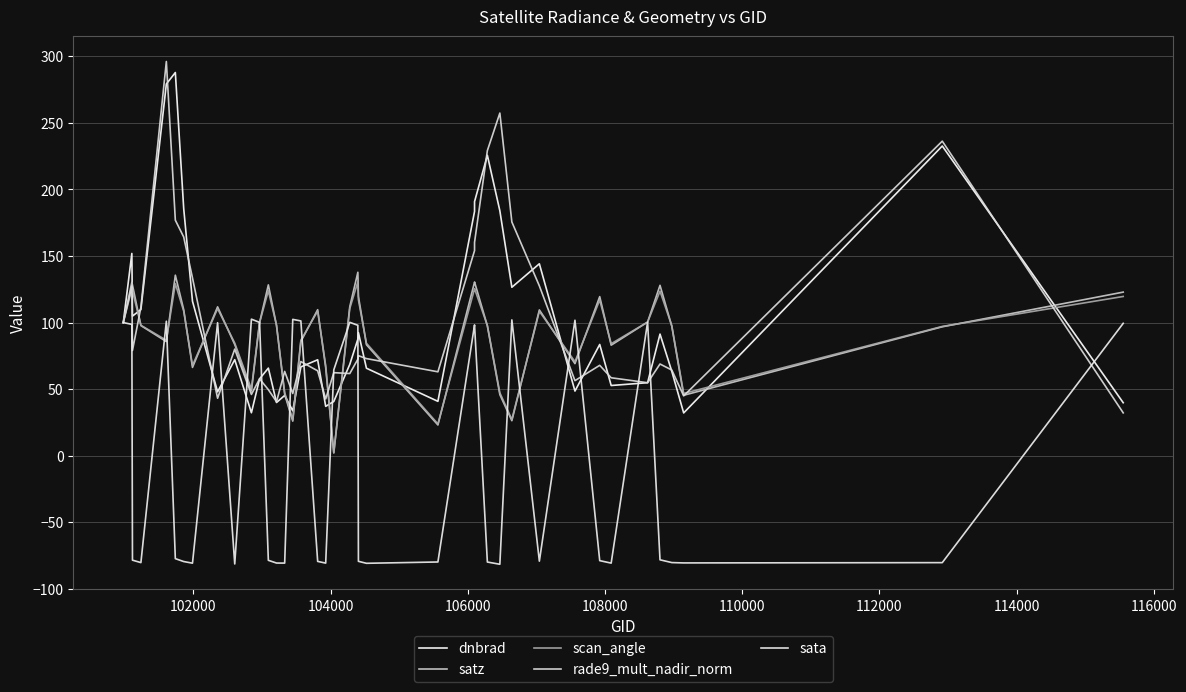

Reading left to right, transcribe all the data shown in this chart.

dnbrad: 100.0	151.9	104.9	109.8	279.3	287.9	185.7	116.0	48.0	72.1	32.2	57.7	65.8	39.9	45.3	33.7	66.7	72.1	37.0	40.8	68.6	87.5	92.5	65.7	40.8	183.5	190.9	225.7	184.0	126.5	144.2	48.6	83.6	52.7	54.8	91.4	63.3	32.1	232.7	39.8
satz: 100.0	130.4	128.3	97.7	85.7	135.6	109.7	66.3	111.8	83.5	48.6	100.0	128.3	97.8	46.1	26.0	85.8	109.7	66.2	2.1	111.9	137.8	119.7	83.4	23.1	130.4	130.5	97.6	45.9	26.3	109.5	69.2	119.5	83.0	100.4	128.0	97.3	45.4	96.8	122.9
scan_angle: 100.0	125.4	123.8	98.0	86.7	129.2	108.6	67.8	110.5	84.6	50.0	100.0	123.9	98.0	47.5	26.8	86.7	108.6	67.7	2.2	110.5	130.7	117.1	84.5	23.9	125.4	125.5	97.8	47.3	27.2	108.5	70.6	116.9	84.1	100.4	123.6	97.5	46.7	97.1	119.6
rade9_mult_nadir_norm: 100.0	127.5	79.1	111.5	296.2	176.9	164.3	133.5	43.2	80.1	46.0	57.7	49.6	40.6	63.3	46.7	70.7	63.8	42.6	62.4	61.7	72.5	75.1	73.0	63.0	154.1	160.2	229.2	257.4	175.6	127.6	56.4	67.9	58.5	54.8	68.9	64.3	44.9	236.3	32.2
sata: 100.0	98.7	-78.5	-80.3	101.0	-77.4	-79.5	-80.8	99.9	-81.4	102.6	100.1	-78.6	-80.7	-80.7	102.4	101.2	-79.4	-80.7	64.5	100.2	98.0	-79.4	-80.8	-79.9	98.3	98.2	-79.9	-81.6	102.0	-79.2	101.8	-78.9	-80.7	100.4	-78.2	-80.3	-80.6	-80.4	99.4